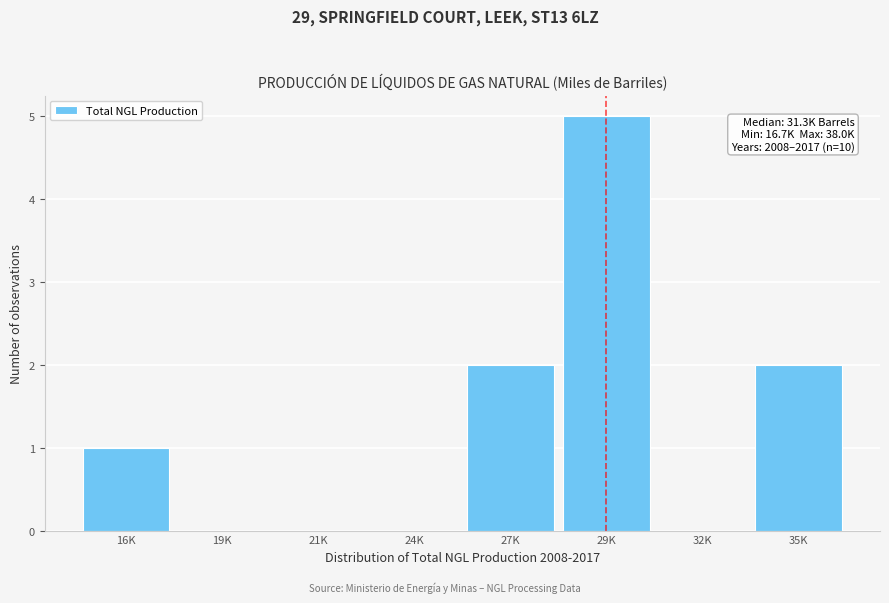

Reading left to right, what are all the values shown in this chart?

16K=1	19K=0	21K=0	24K=0	27K=2	29K=5	32K=0	35K=2